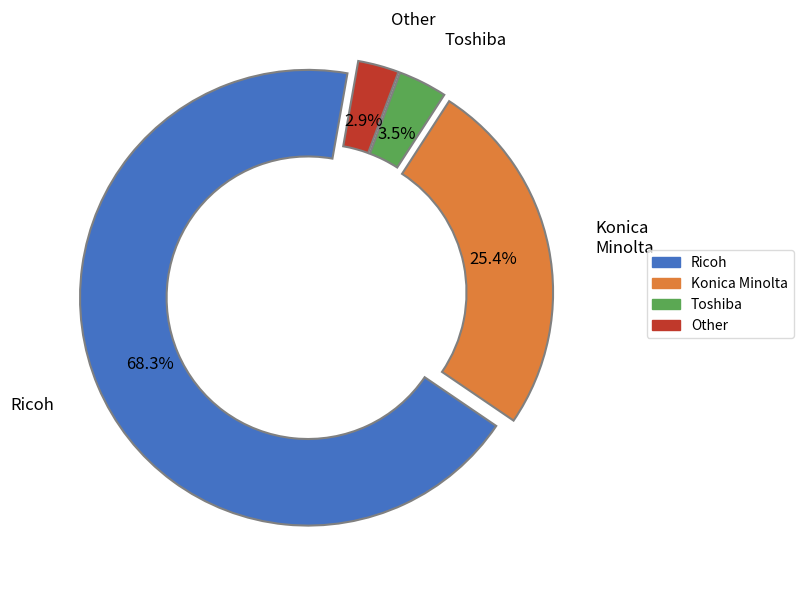

Is there a majority slice in this chart?

Yes